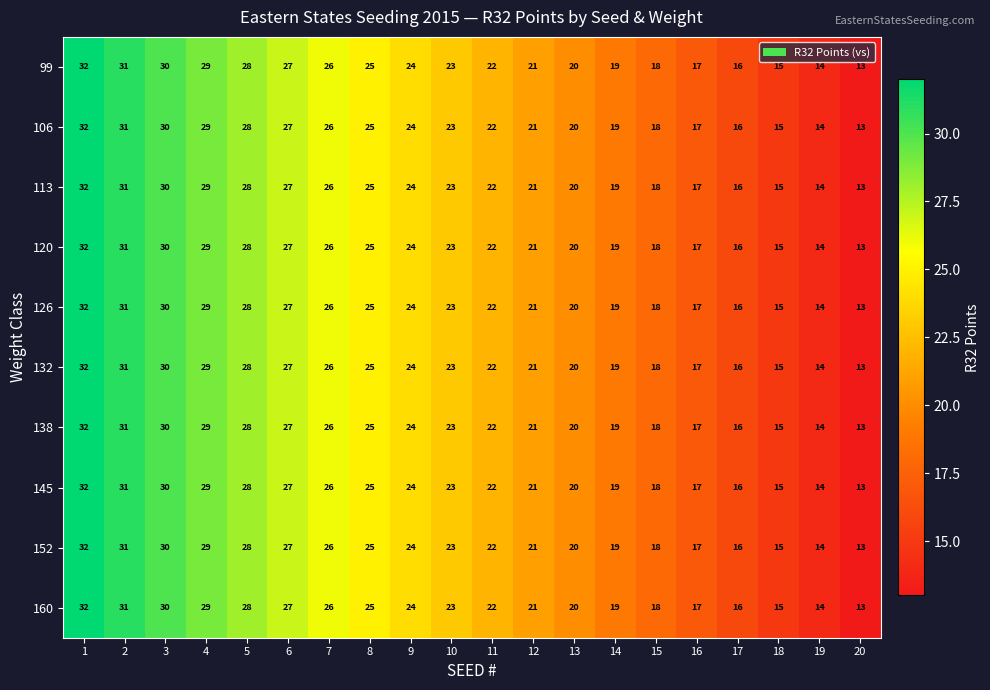

How many values in the 132 series are below 23?

10